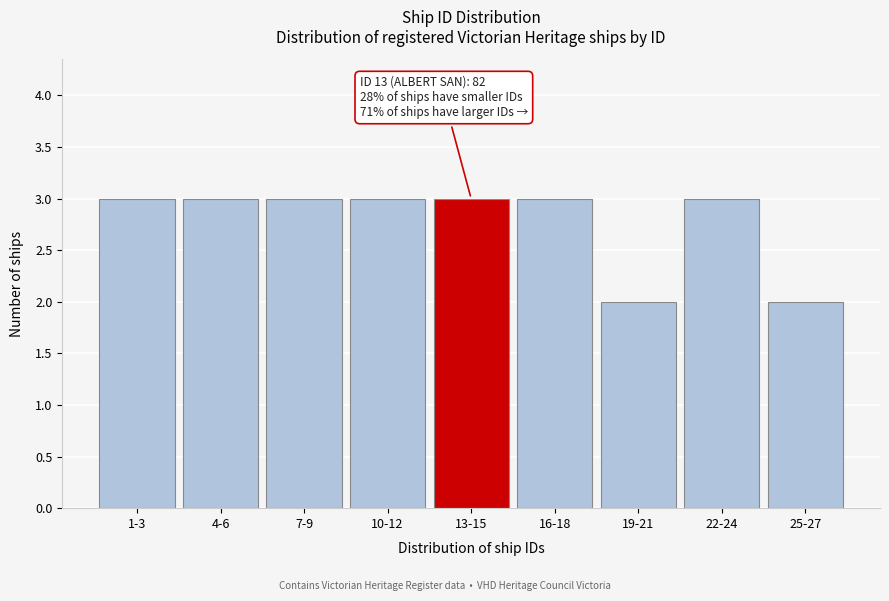

Reading left to right, what are all the values shown in this chart?

3	3	3	3	3	3	2	3	2